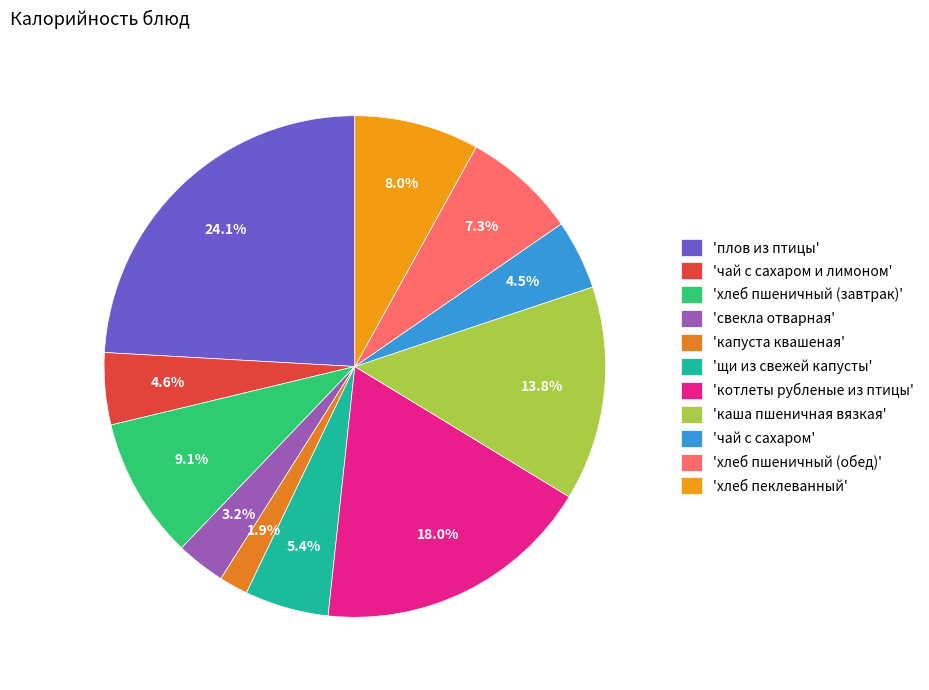

Rank the categories by value from highest to lowest.

плов из птицы, котлеты рубленые из птицы, каша пшеничная вязкая, хлеб пшеничный (завтрак), хлеб пеклеванный, хлеб пшеничный (обед), щи из свежей капусты, чай с сахаром и лимоном, чай с сахаром, свекла отварная, капуста квашеная